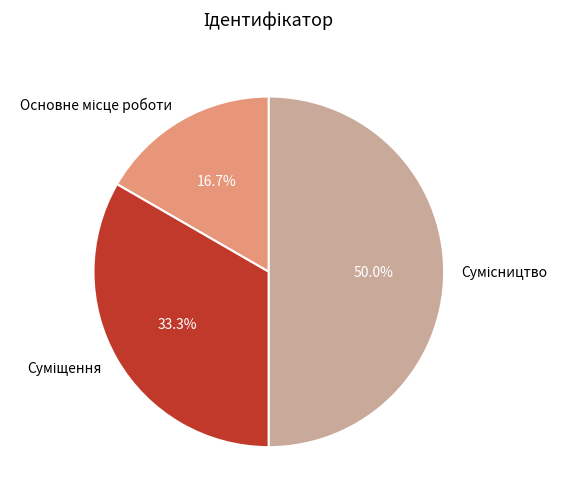

How many slices are in this pie chart?

3